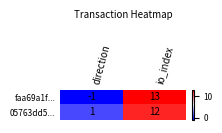

Which series has the widest spread of values?

faa69a1f...